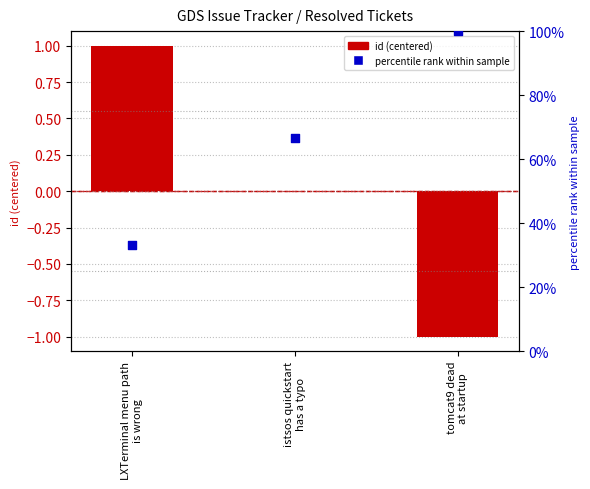

Which series has the largest Y range (max minus min)?

percentile rank within sample